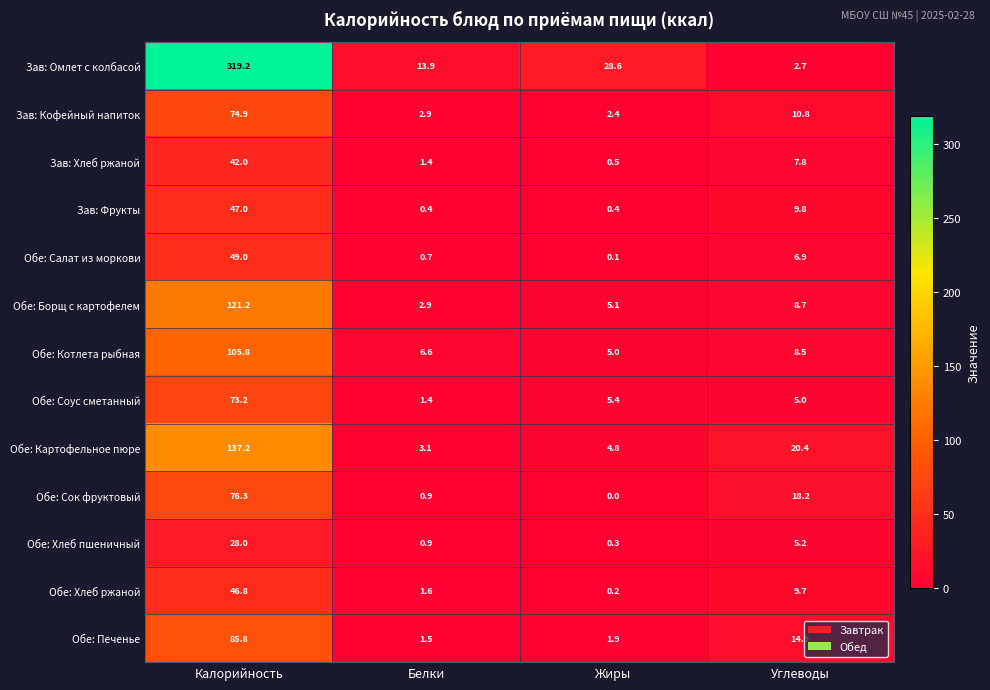

Between Белки and Жиры, which series saw the biggest shift?

Зав: Омлет с колбасой